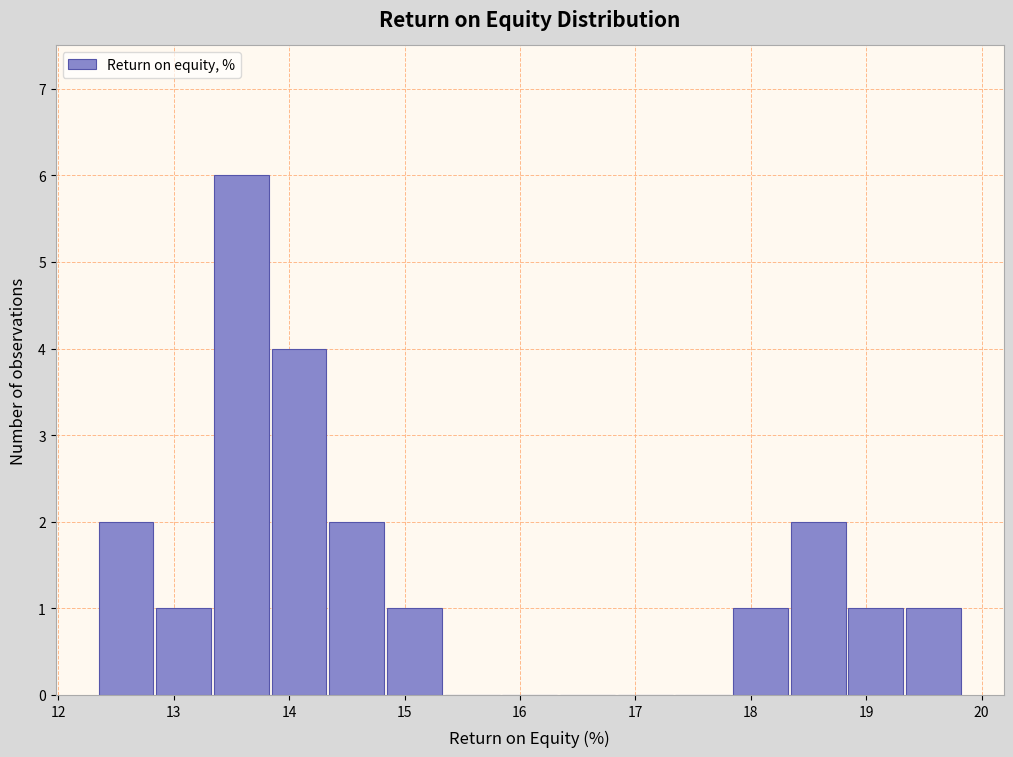

Reading left to right, list every bar in this chart as the range it spans on the x-axis followed by its height. Neither the bar edges nor the heights are printed on the chart, so give them approximately, as read against the axes.

12.3 to 12.8: 2
12.8 to 13.3: 1
13.3 to 13.8: 6
13.8 to 14.3: 4
14.3 to 14.8: 2
14.8 to 15.3: 1
15.3 to 15.8: 0
15.8 to 16.3: 0
16.3 to 16.8: 0
16.8 to 17.3: 0
17.3 to 17.8: 0
17.8 to 18.3: 1
18.3 to 18.8: 2
18.8 to 19.3: 1
19.3 to 19.8: 1